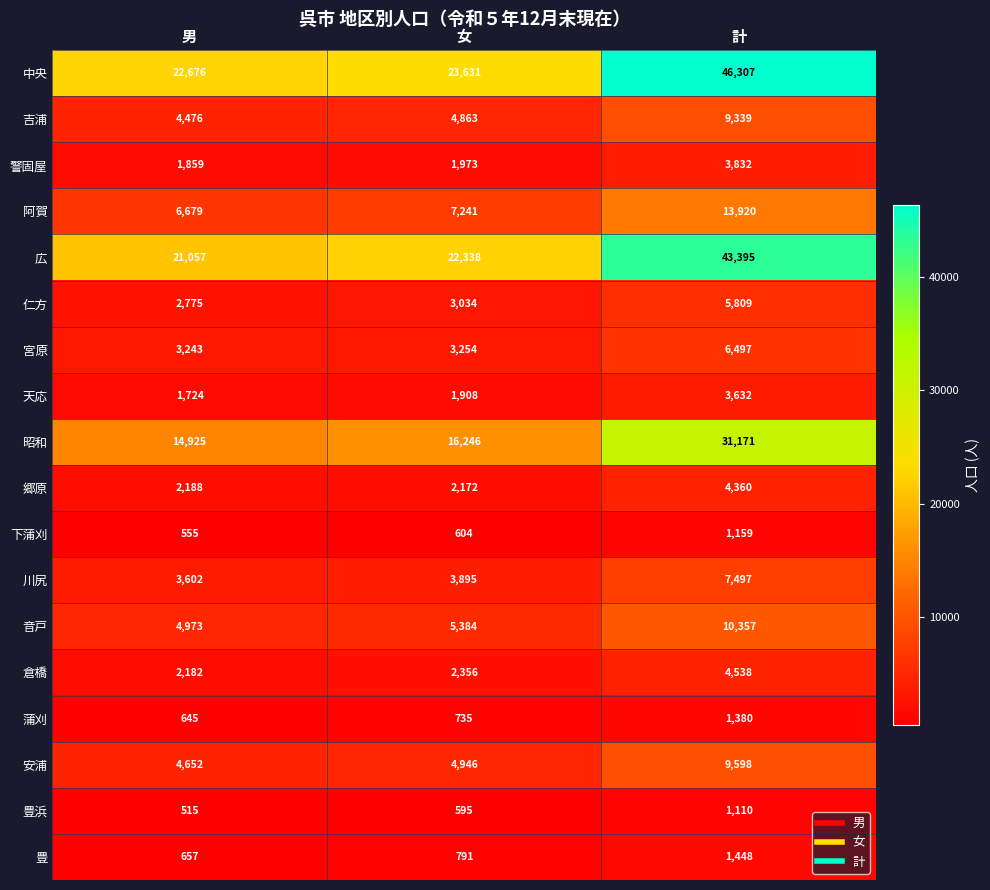

The 川尻 series shows 3602 at 男. True or false?

True